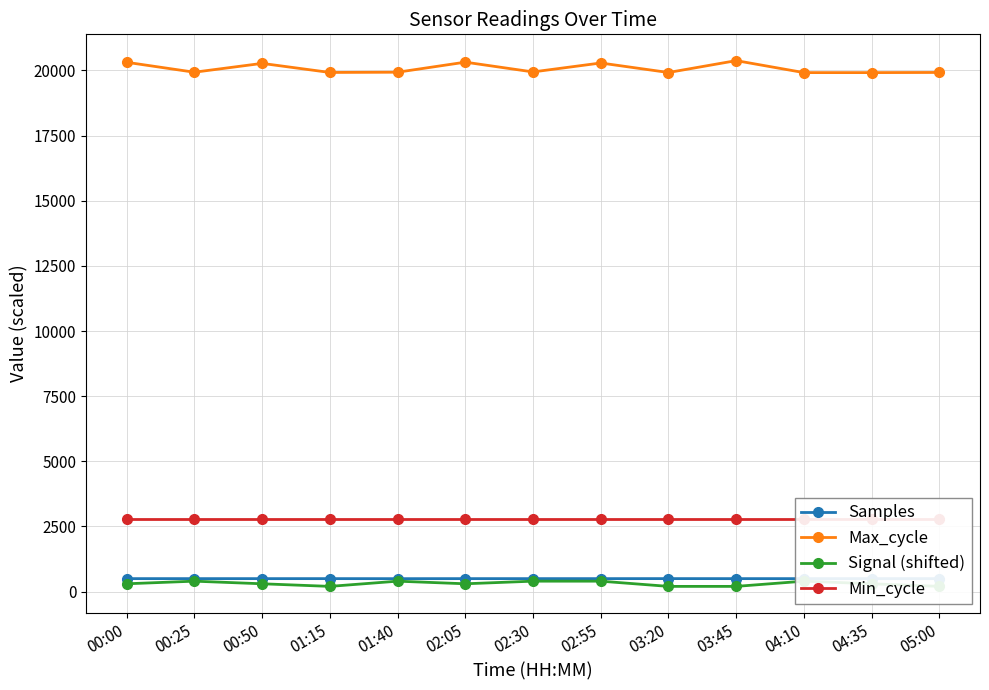

At which label does Min_cycle reach its peak?

00:00